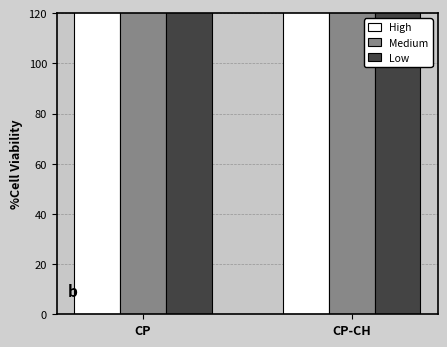

Reading left to right, what are all the values shown in this chart?

High: 155.0	136.8
Medium: 148.9	130.7
Low: 136.8	124.6